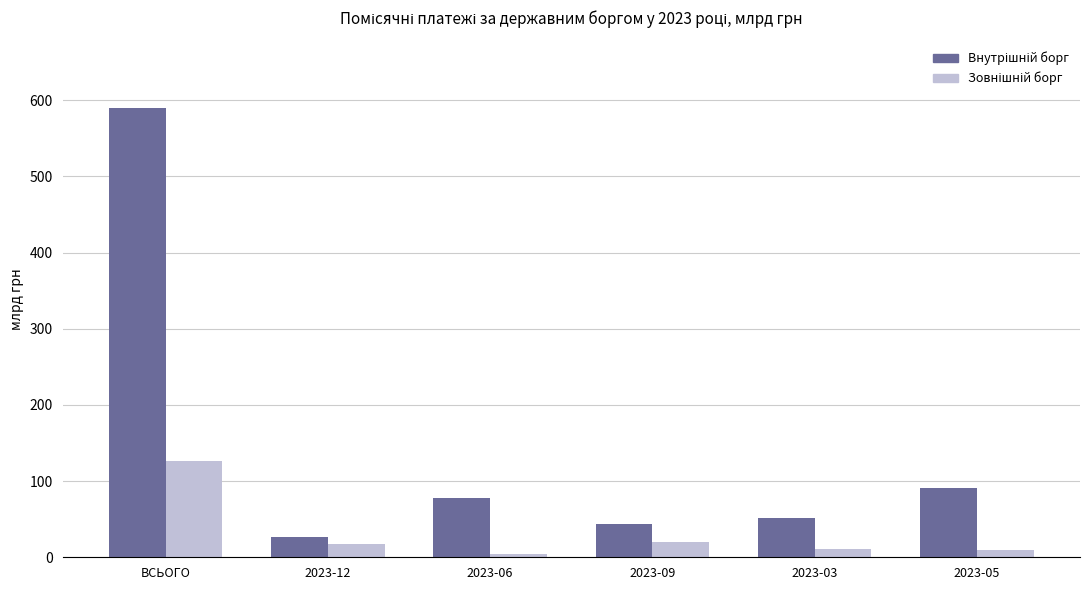

At how many categories does at least one series exceed 324?

1